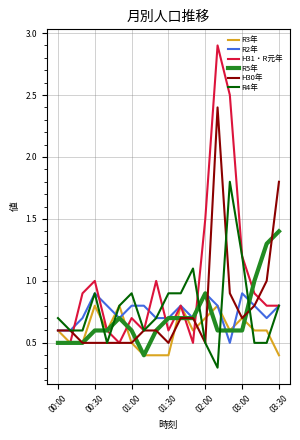

How many R3年 values are between 0 and 1?

19